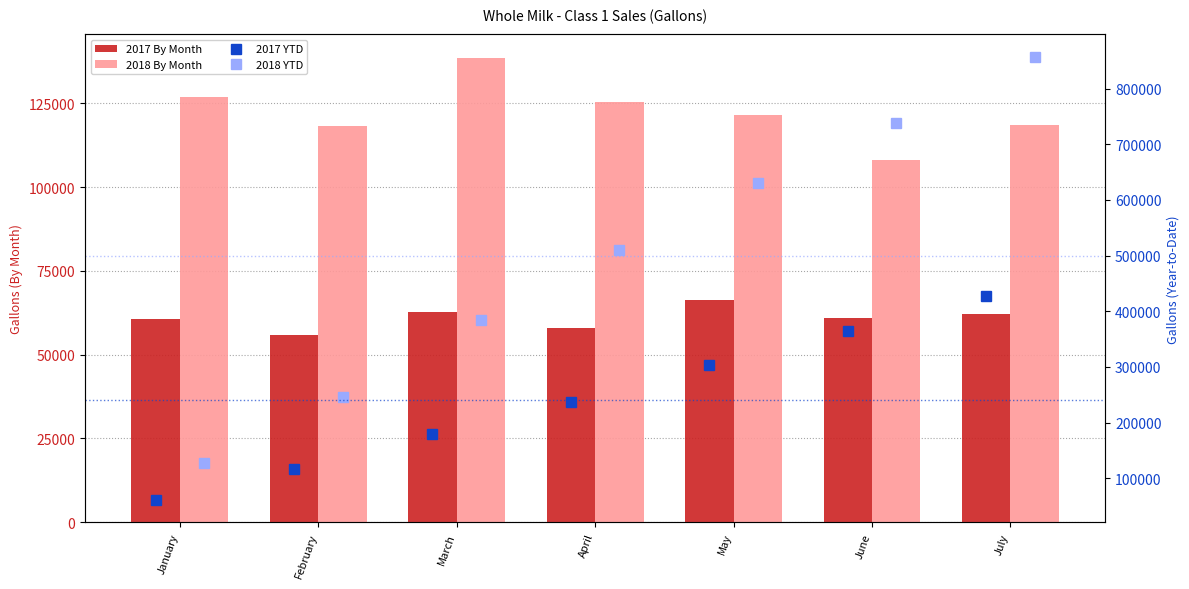

True or false: 2017 YTD has a value of 116289 at February.

True